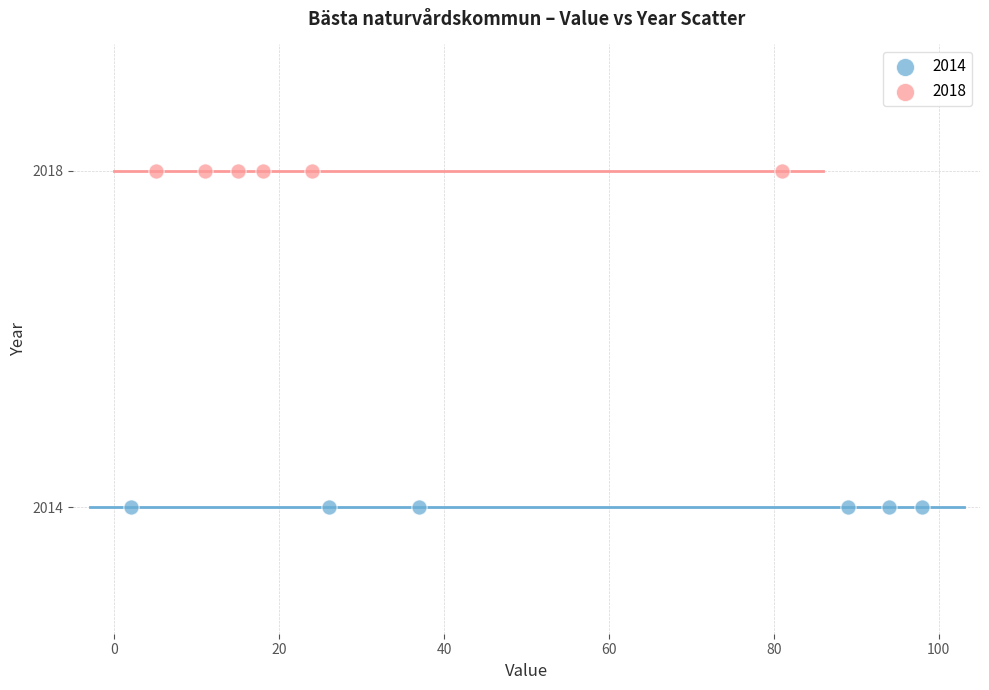

Which series contains the lowest Y value?

2014